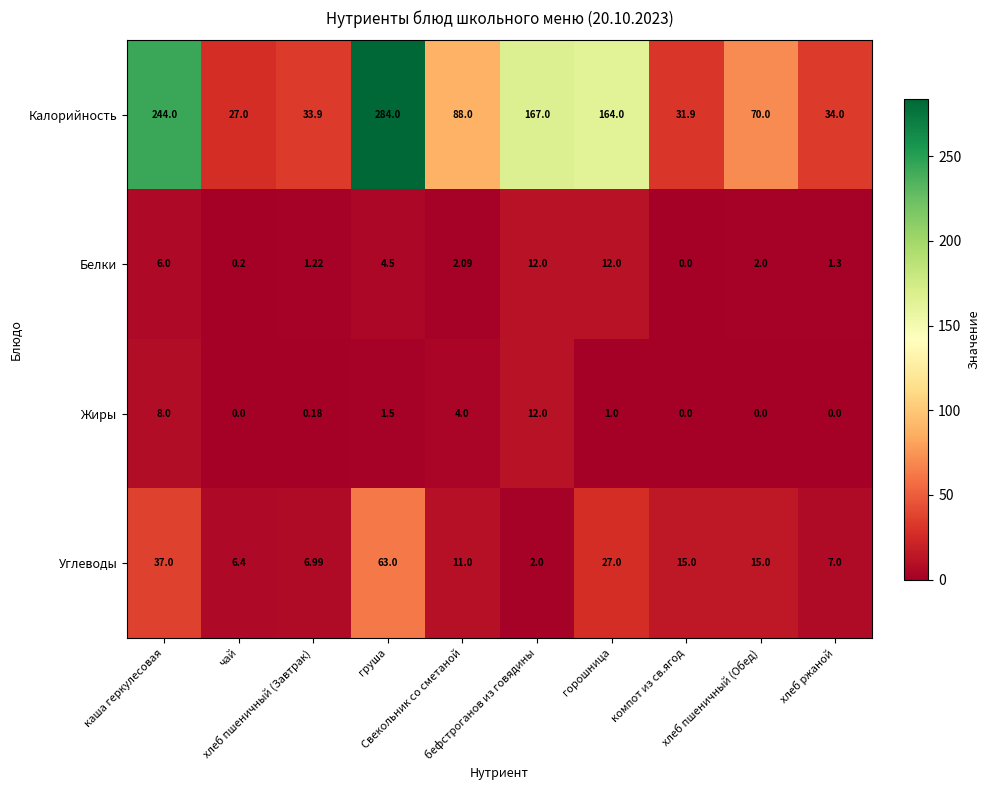

At how many categories does at least one series exceed 66?

6